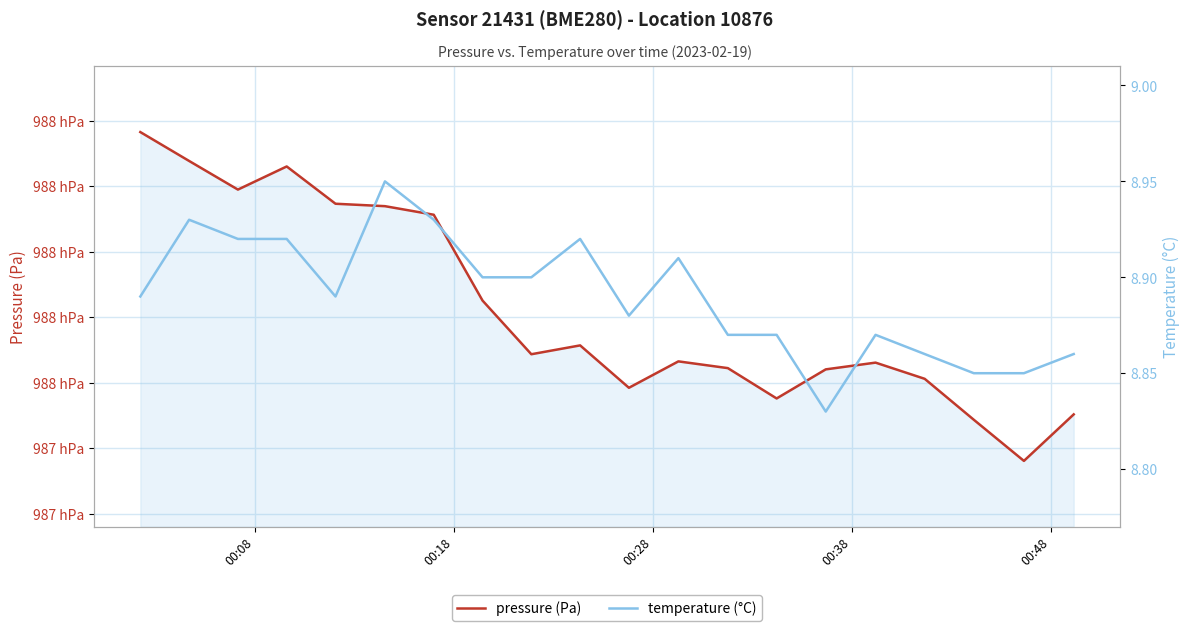

How many interior local peaks does the temperature (°C) series have?

5